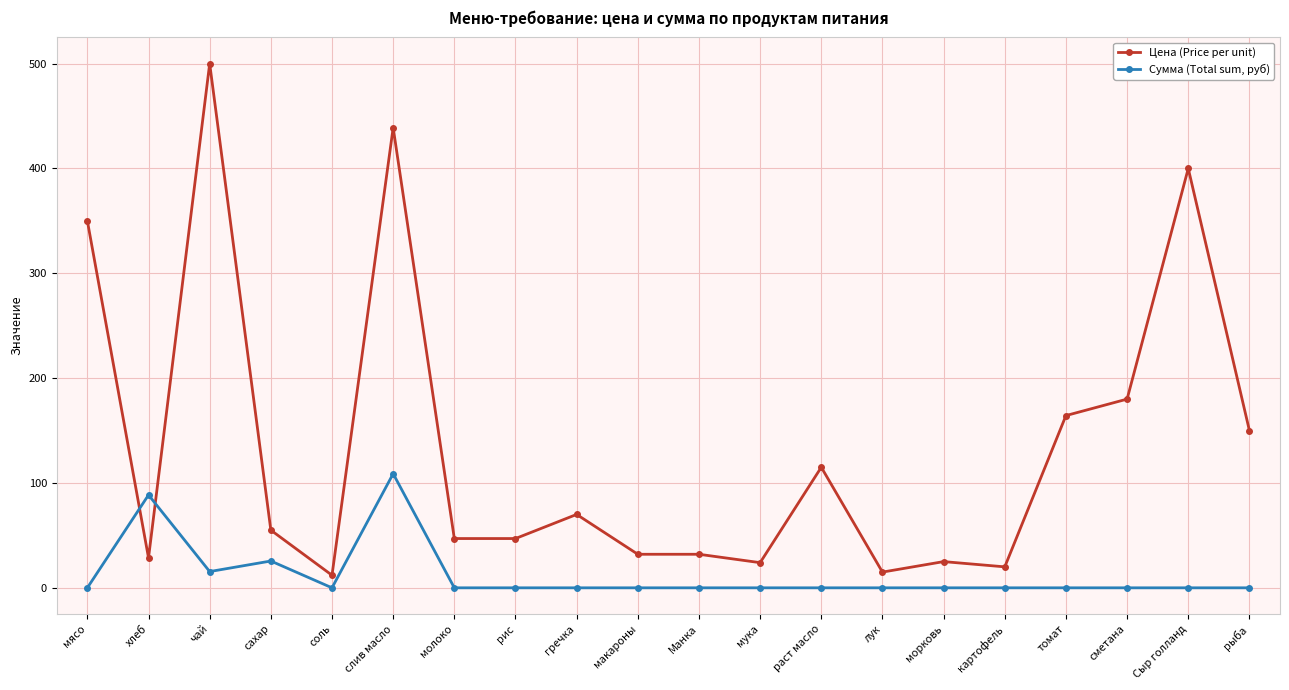

Where does the Цена (Price per unit) series first go above 55?

мясо